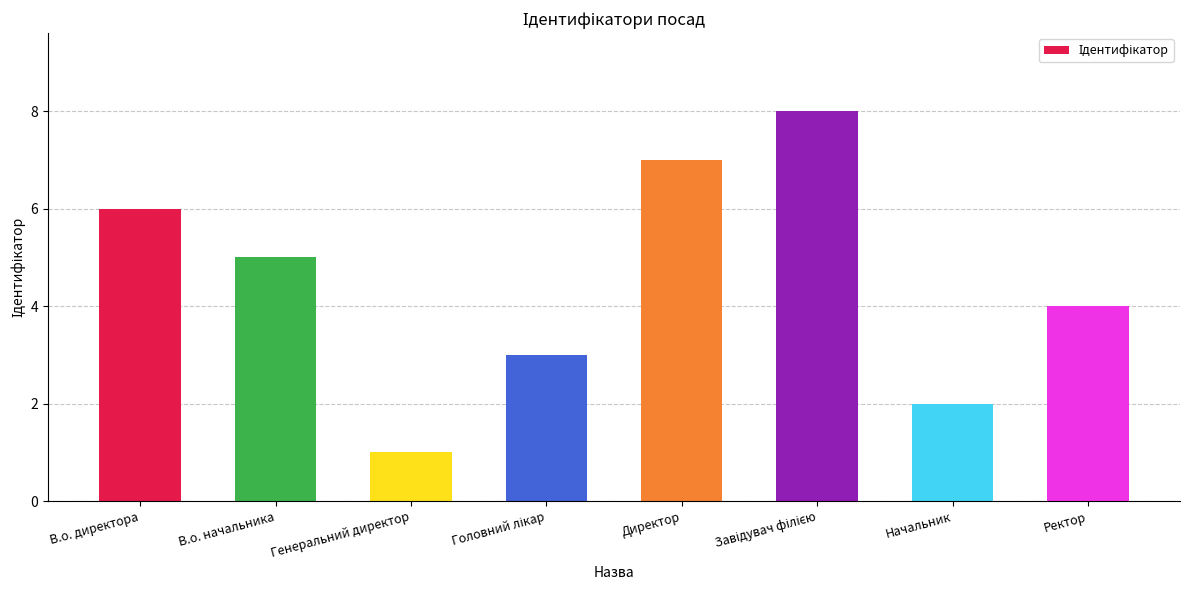

What is the sum of all values?

36